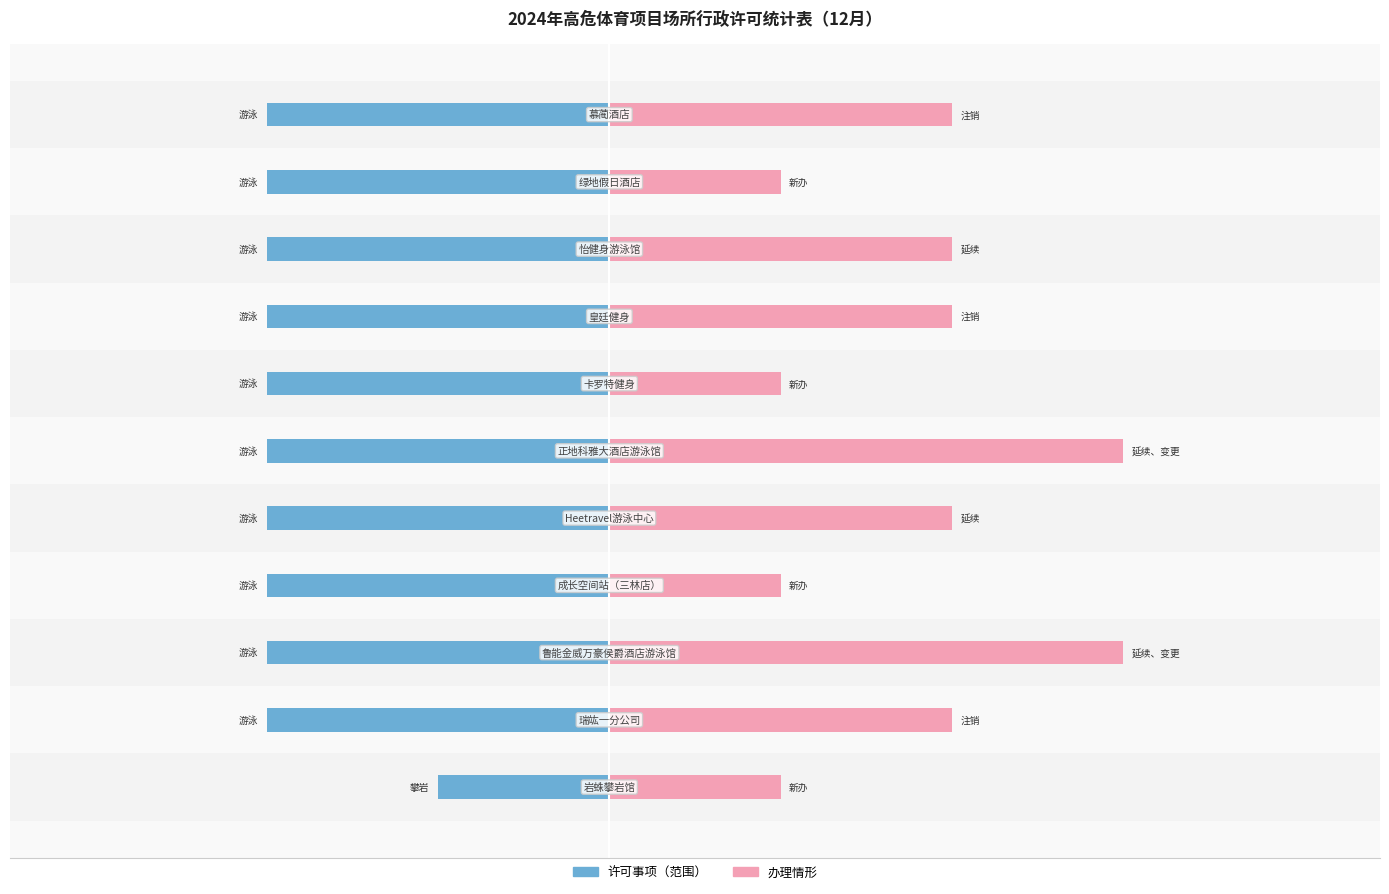

Between 4 and 1, which is larger?

4